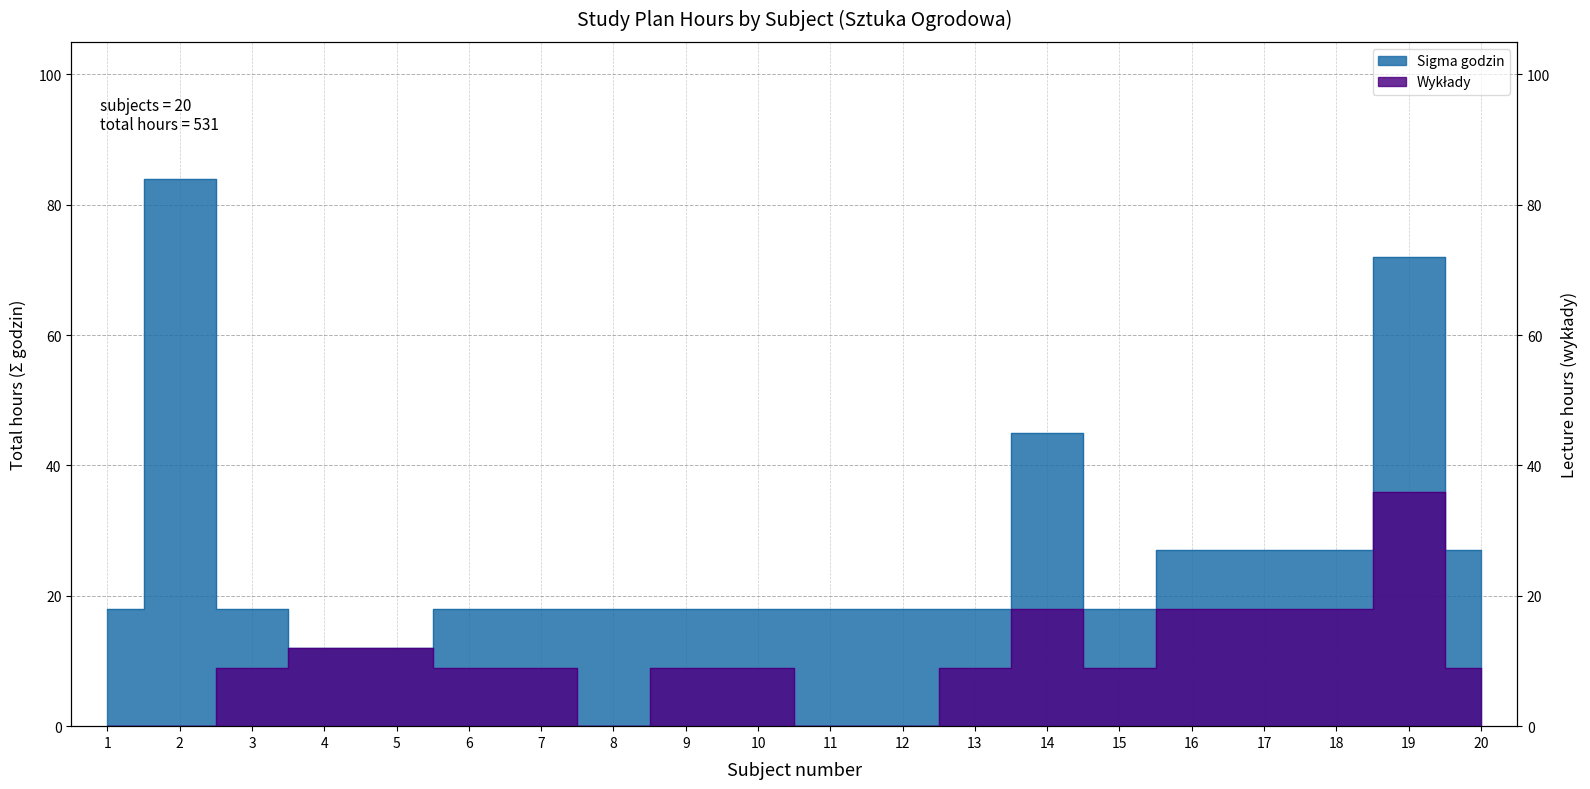

Reading left to right, list all the values displayed in this chart.

Sigma godzin: 18	84	18	12	12	18	18	18	18	18	18	18	18	45	18	27	27	27	72	27
Wykłady: 0	0	9	12	12	9	9	0	9	9	0	0	9	18	9	18	18	18	36	9